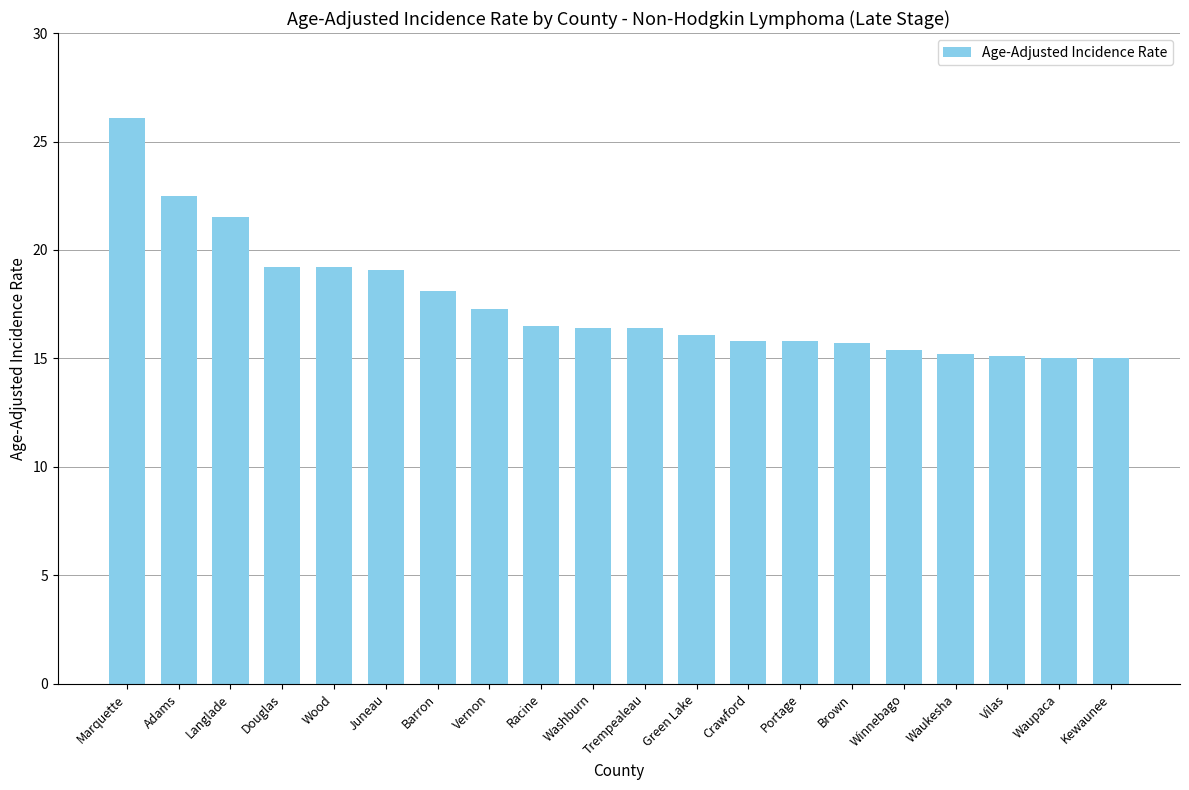

Approximately how many times larger is the value at Vilas compared to Portage?

1.0